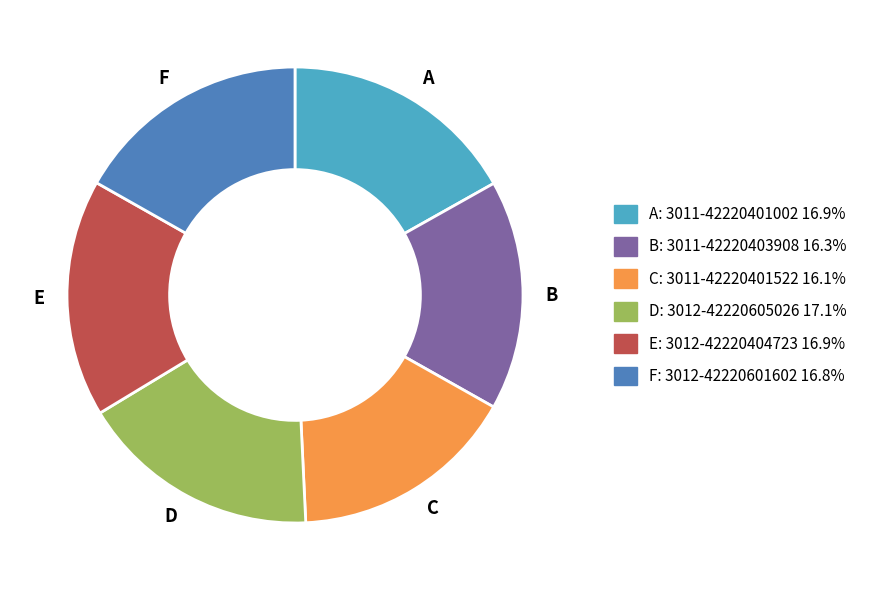

How many slices are in this pie chart?

6